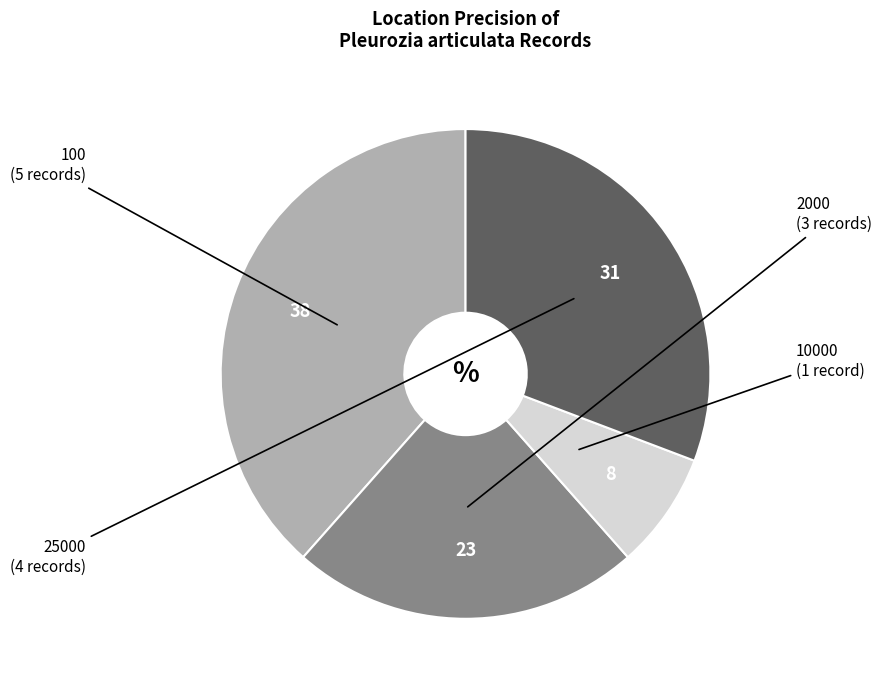

Is there any slice that represents more than half of the pie?

No